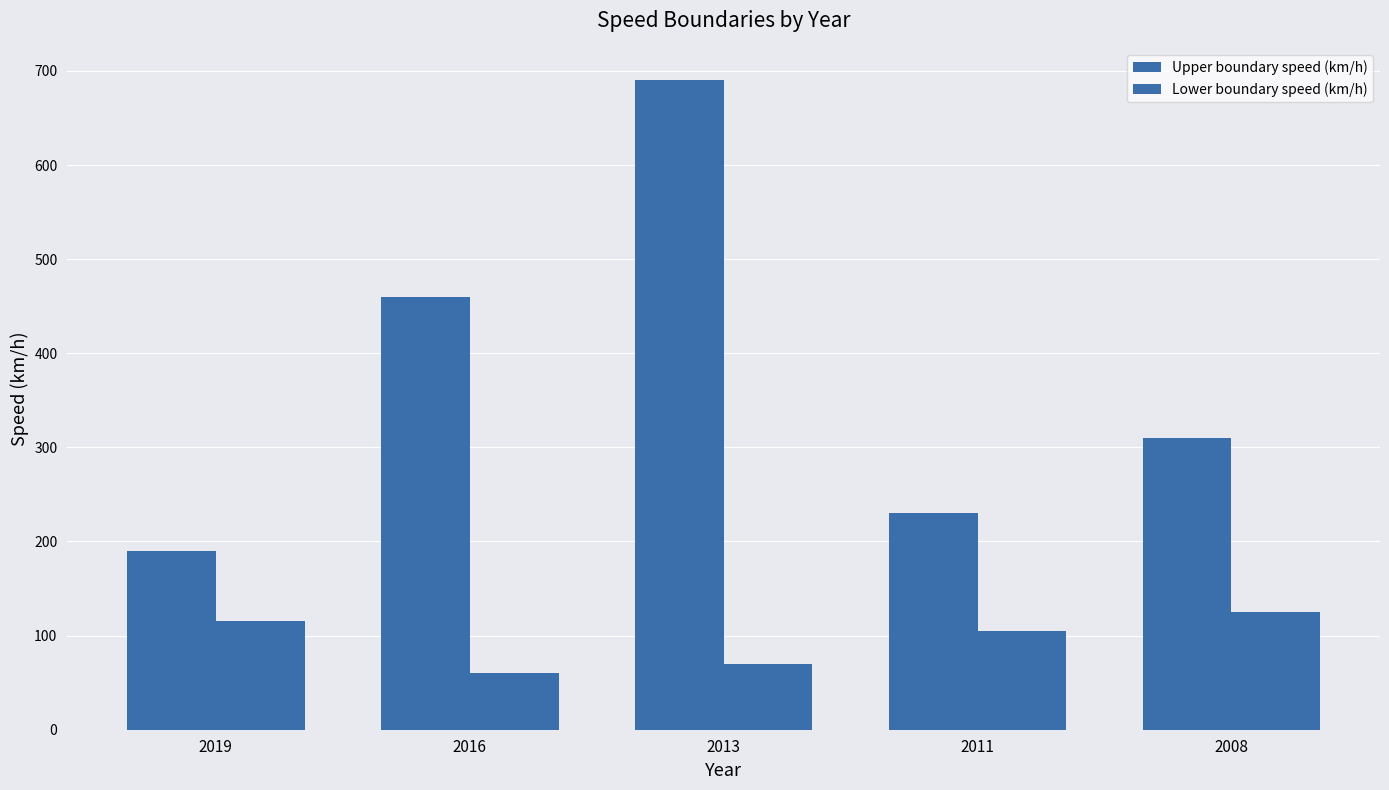

What is the total value across all series at 2013?

760